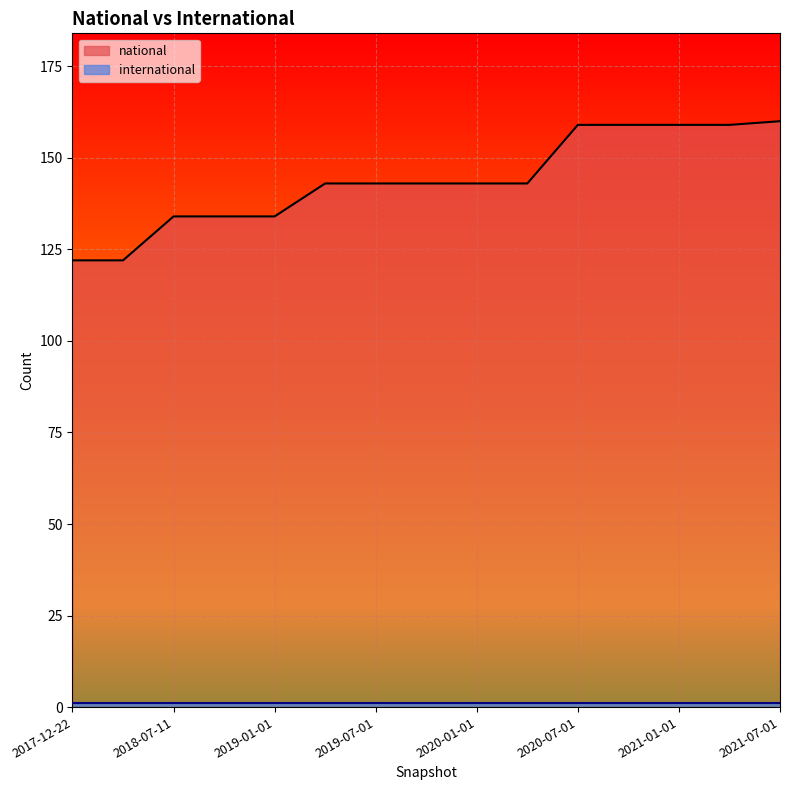

Does the chart display data point markers on the line(s)?

No